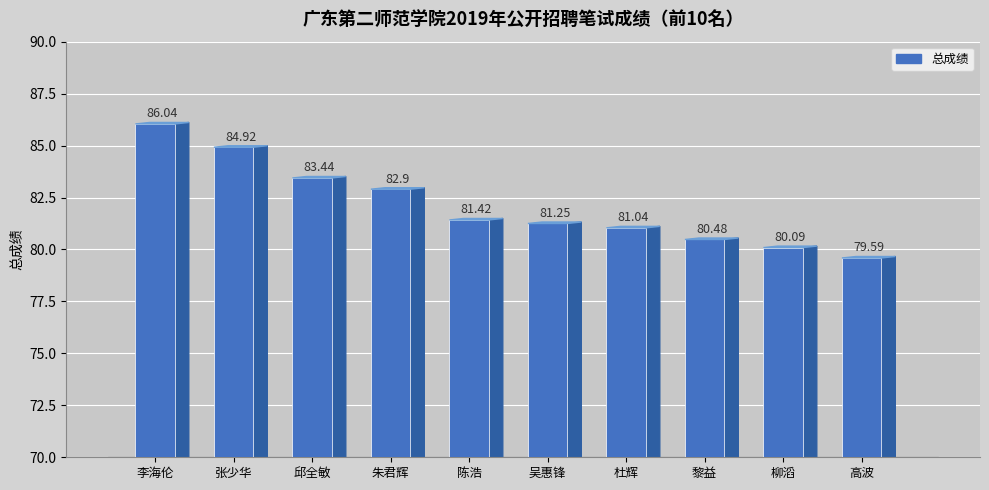

What is the sum of all values?

821.2